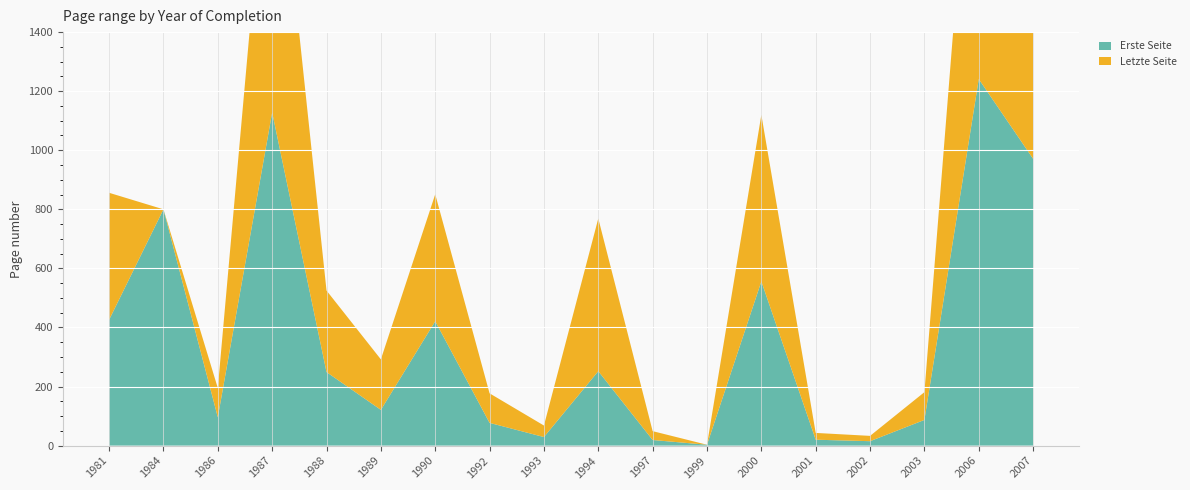

Reading left to right, what are all the values shown in this chart?

Erste Seite: 426	800	96	1128	249	121	421	77	29	252	19	3	556	20	15	87	1241	971
Letzte Seite: 430	0	99	1131	276	171	430	100	39	517	30	0	564	23	18	94	1248	977